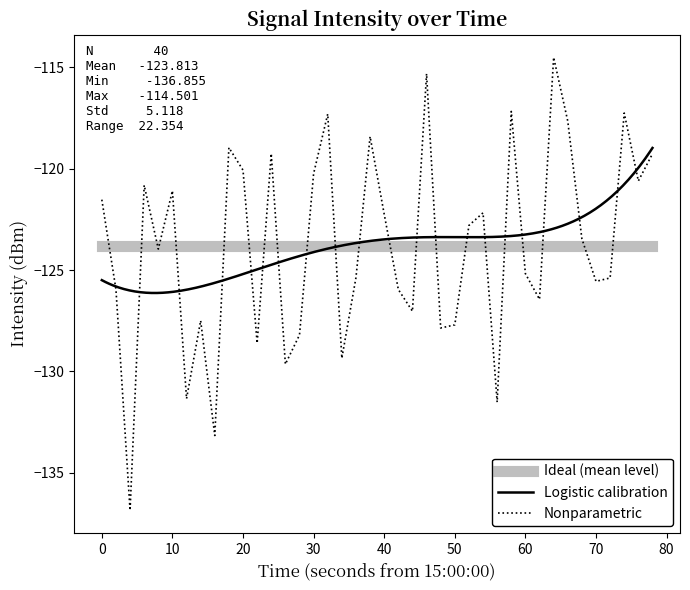

What is the lowest value of the Nonparametric series?

-136.9